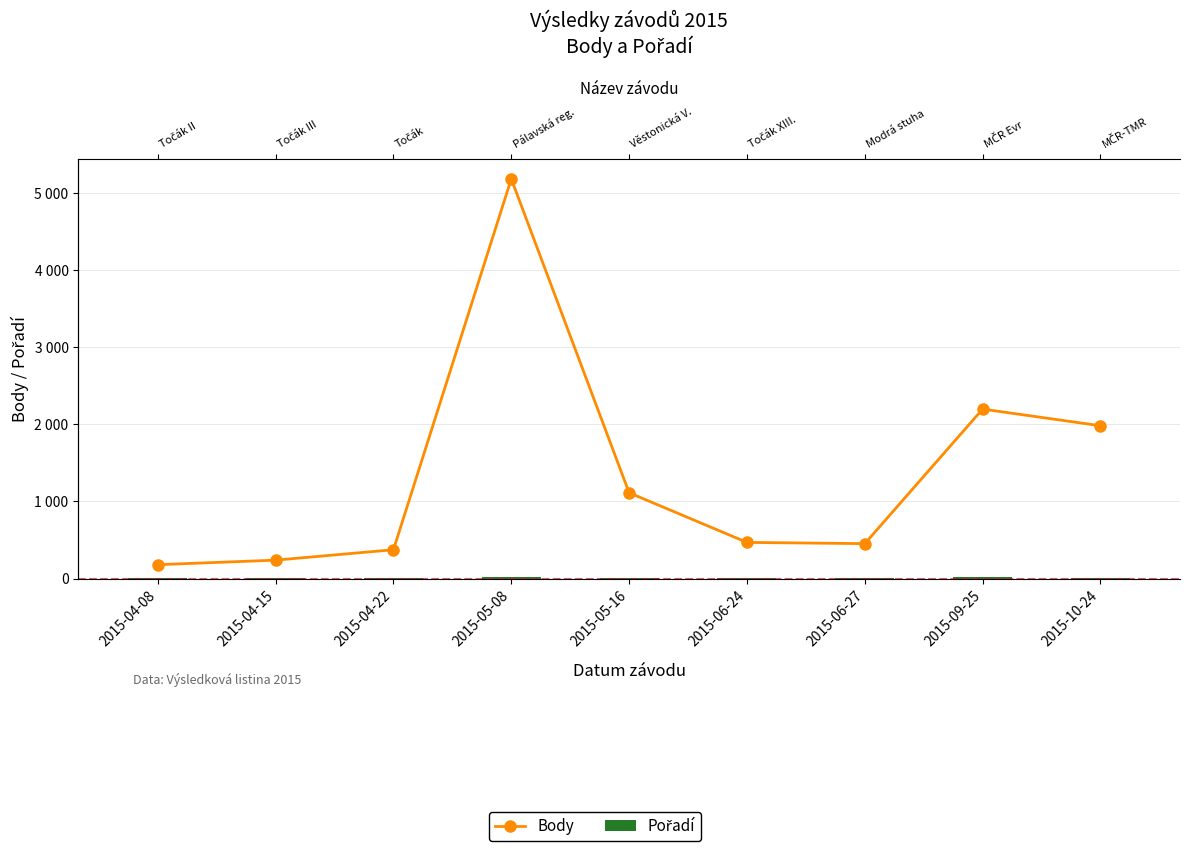

The Body series shows 1346 at 2015-09-25. True or false?

False